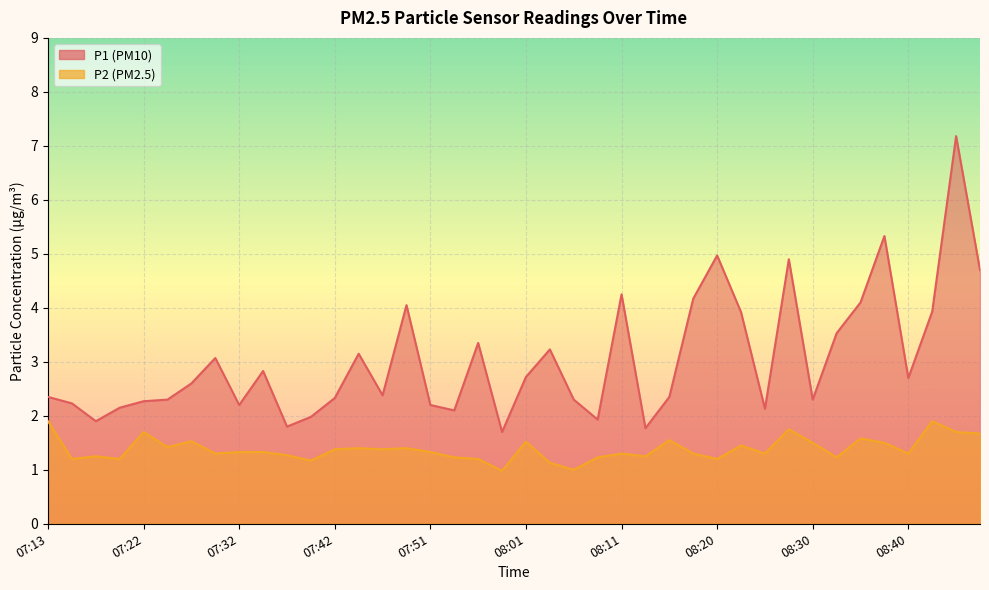

In P2, how many points are higher than both neighbors (excluding endpoints)?

12